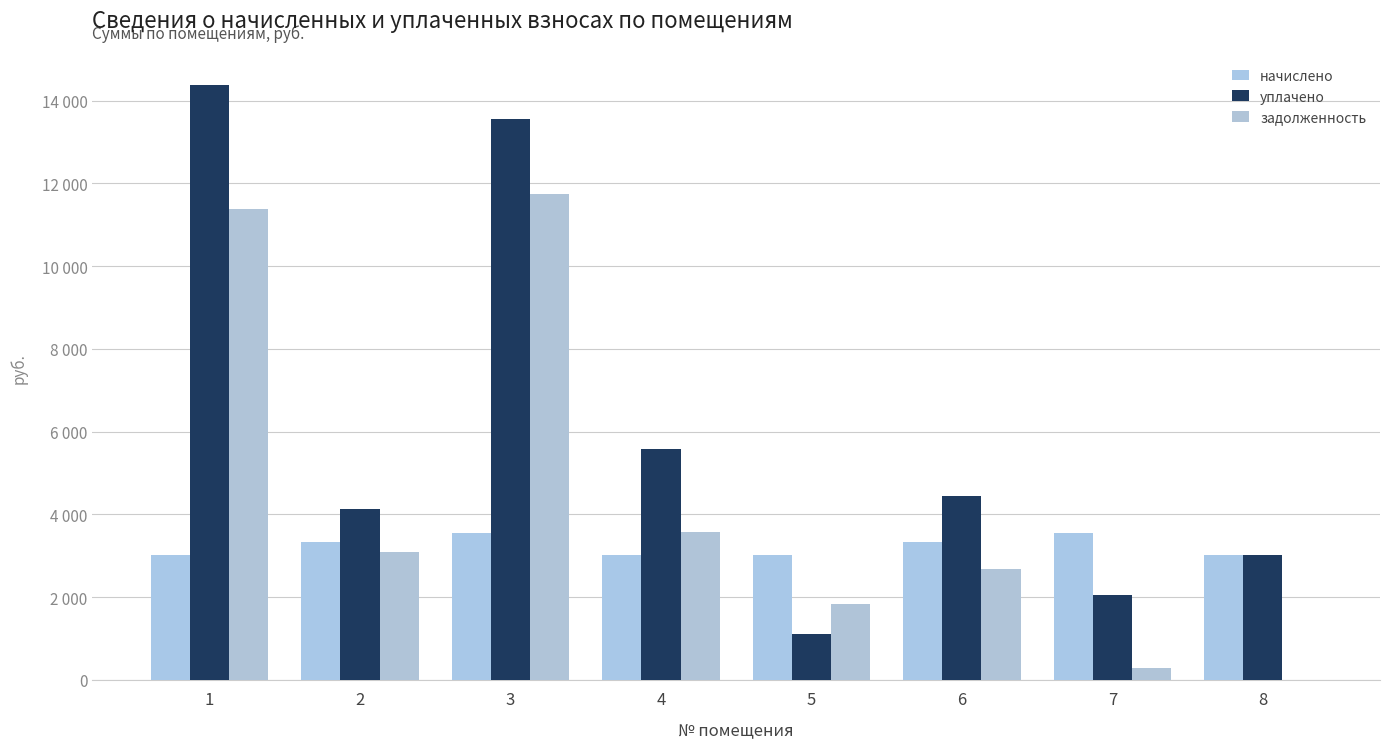

Are the bars grouped side by side (vs. stacked)?

Yes